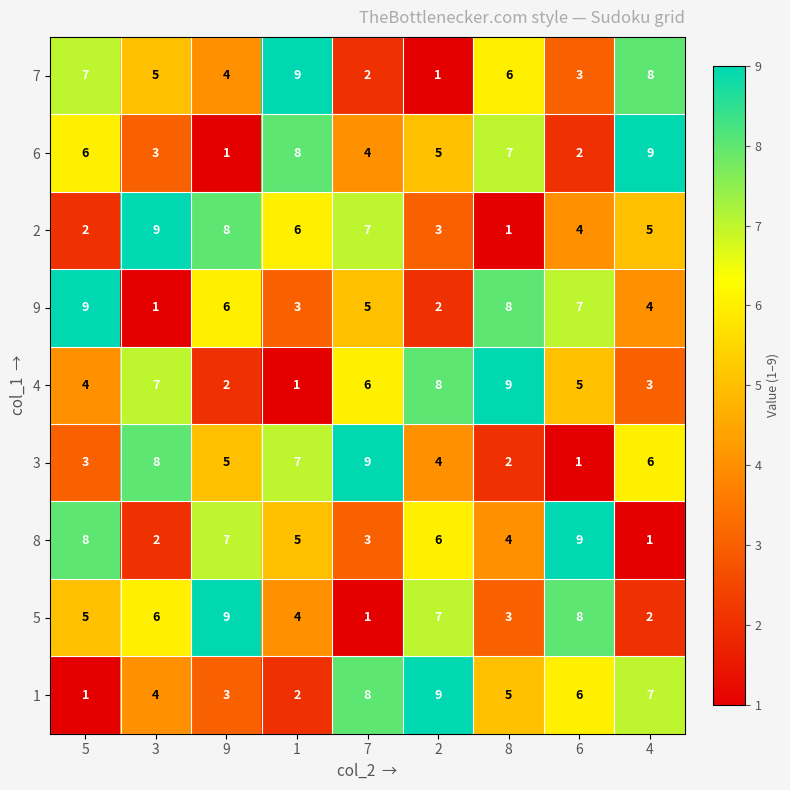

At which label does 8 first exceed 5?

5